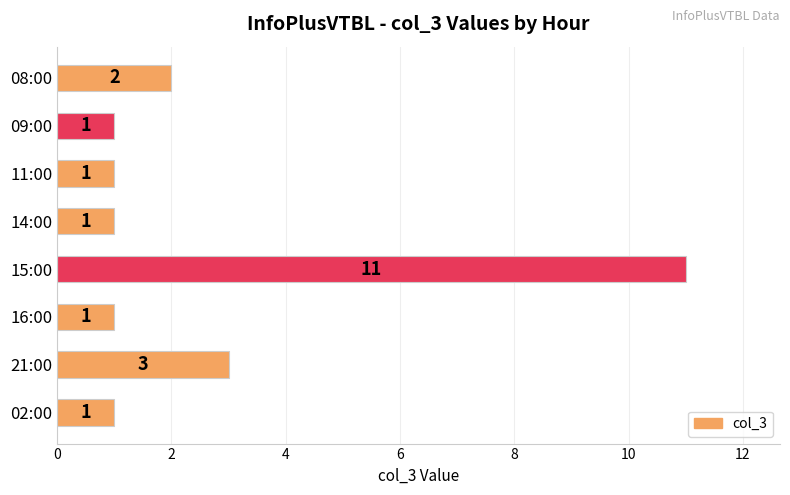

Between 02:00 and 15:00, which is larger?

15:00